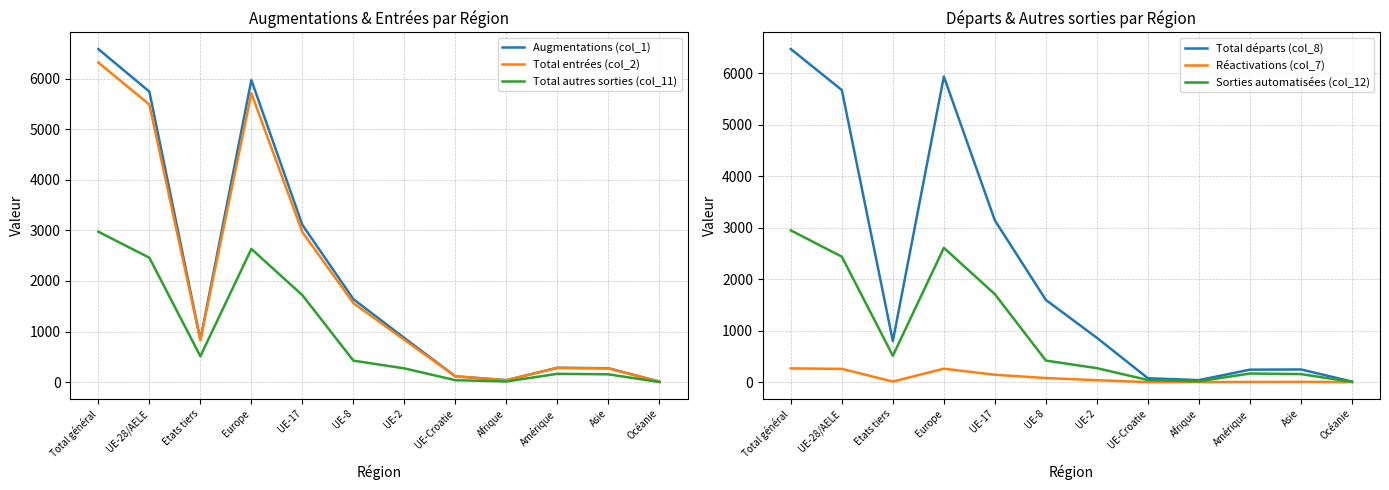

Reading left to right, extract all data points from this chart.

Augmentations (col_1): 6582	5742	840	5969	3108	1641	873	116	41	285	276	11
Total entrées (col_2): 6316	5486	830	5709	2966	1563	837	116	41	283	272	11
Total autres sorties (col_11): 2973	2460	513	2633	1720	426	273	40	15	166	156	3
Total départs (col_8): 6473	5676	797	5939	3142	1596	860	74	38	241	245	10
Réactivations (col_7): 266	256	10	260	142	78	36	0	0	2	4	0
Sorties automatisées (col_12): 2948	2437	511	2609	1708	418	270	40	15	166	155	3